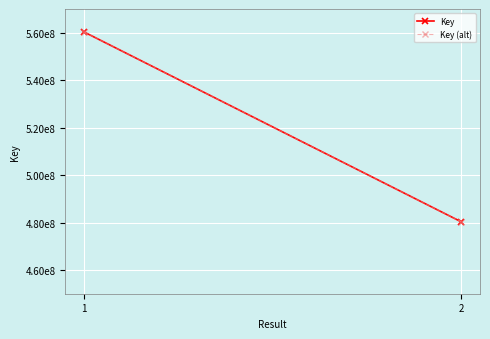

Is the value of Key at 1 greater than the value of Key (alt) at 2?

Yes